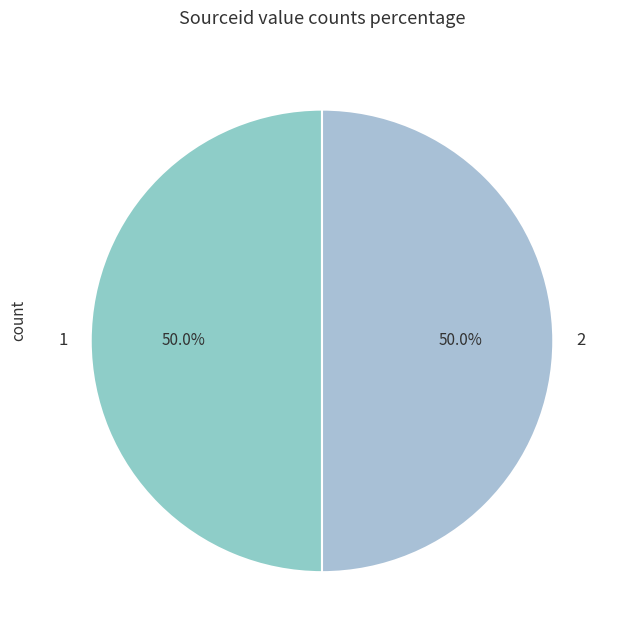

What percentage is NOT represented by 2?

50.0%